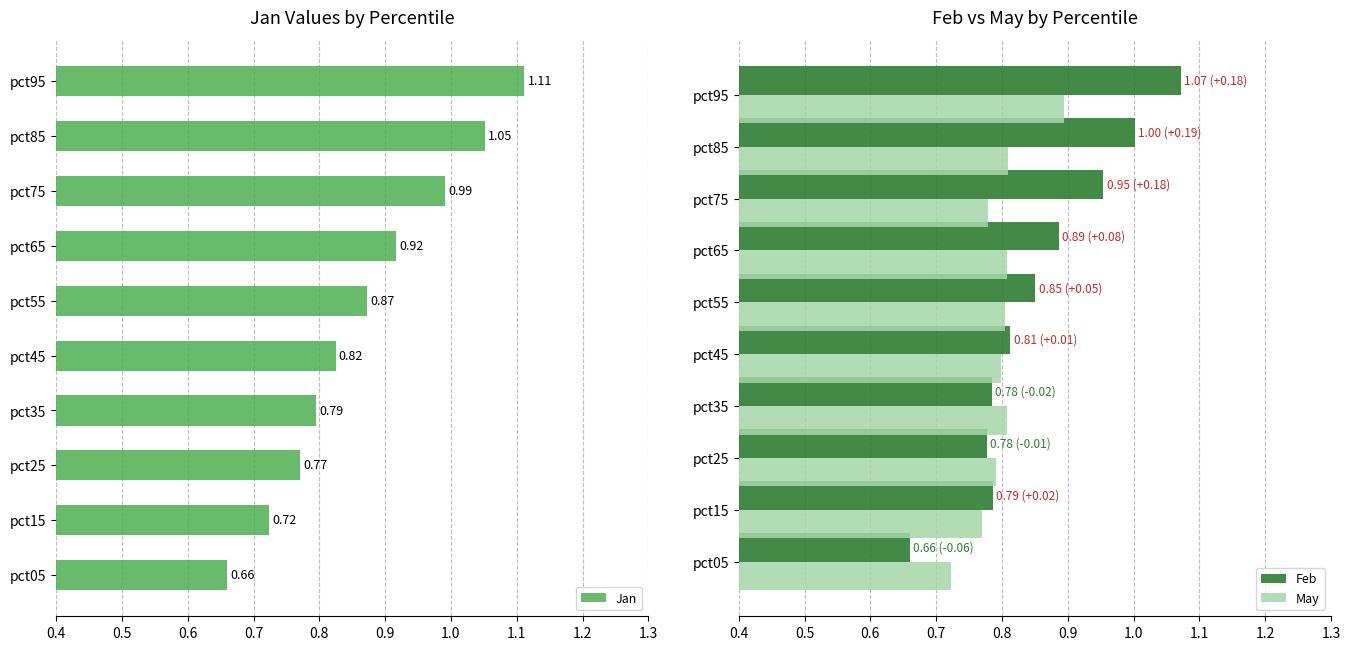

At which label is Jan closest to 0?

pct05